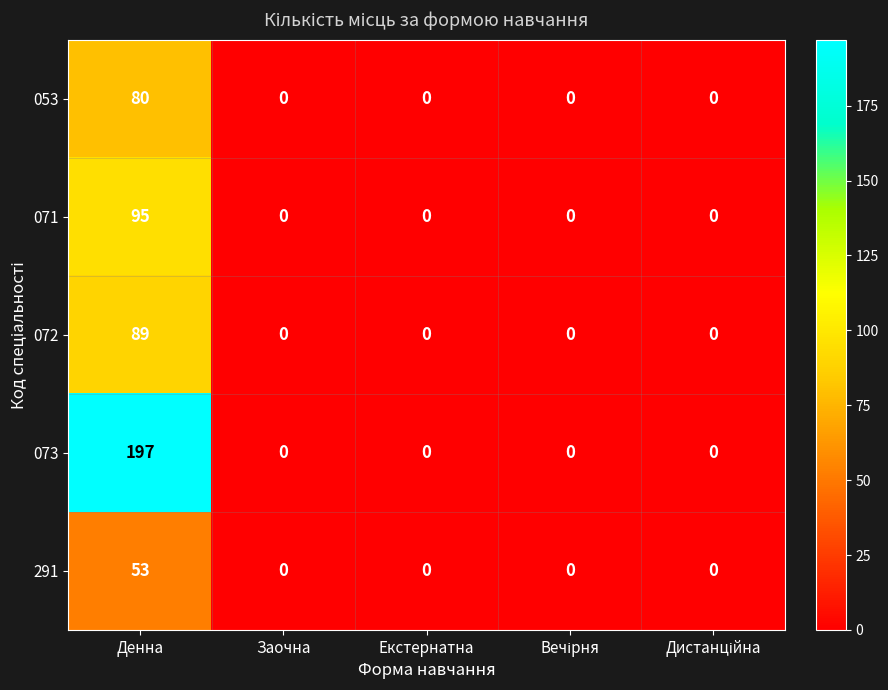

Reading left to right, extract all data points from this chart.

053: 80	0	0	0	0
071: 95	0	0	0	0
072: 89	0	0	0	0
073: 197	0	0	0	0
291: 53	0	0	0	0